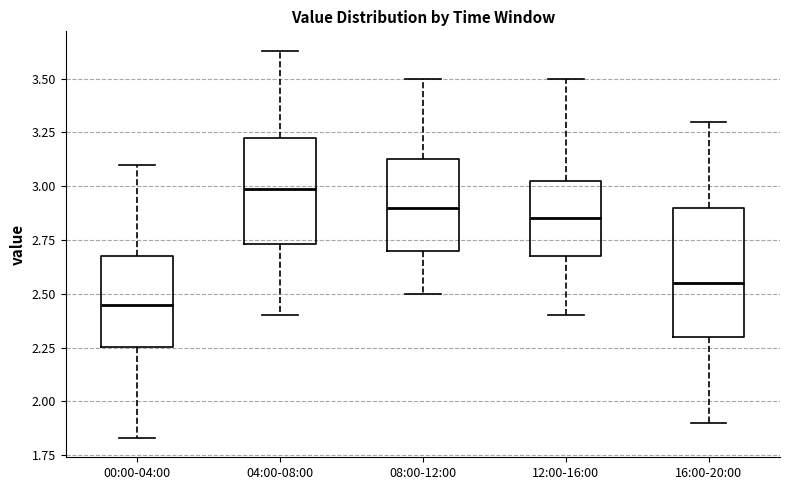

Reading left to right, transcribe this box plot: for each box, give where its median line is, the range the box spans, and where its two whiskers end, as read against the y-axis. The values are not printed on the chart, so give them approximately, as read against the axis.

00:00-04:00: median 2.45, box 2.25 to 2.70, whiskers 1.85 to 3.10
04:00-08:00: median 3.00, box 2.75 to 3.25, whiskers 2.40 to 3.65
08:00-12:00: median 2.90, box 2.70 to 3.15, whiskers 2.50 to 3.50
12:00-16:00: median 2.85, box 2.70 to 3.05, whiskers 2.40 to 3.50
16:00-20:00: median 2.55, box 2.30 to 2.90, whiskers 1.90 to 3.30